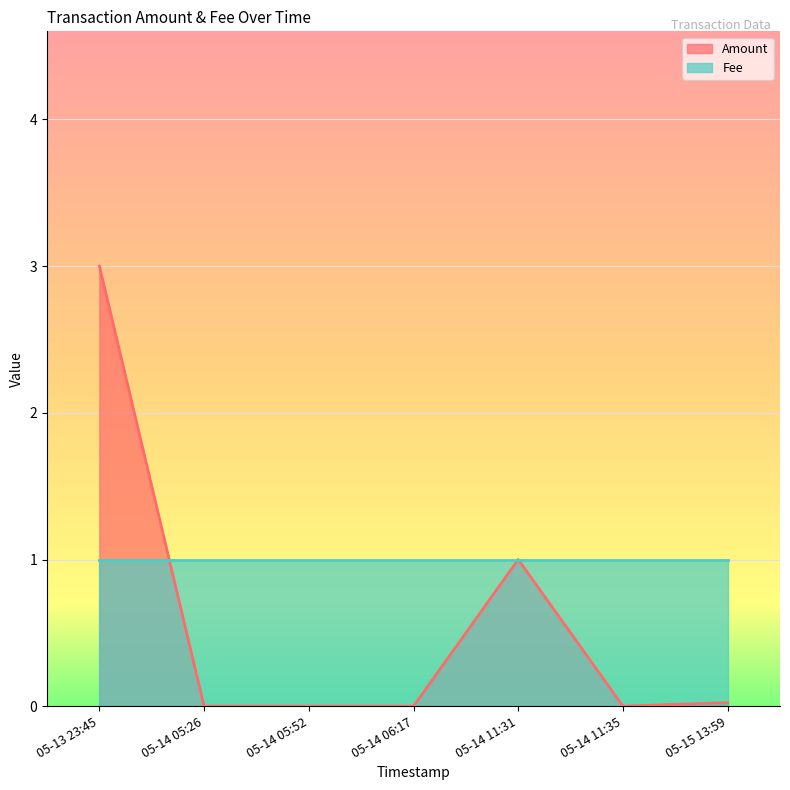

Count the number of data series in this chart.

2